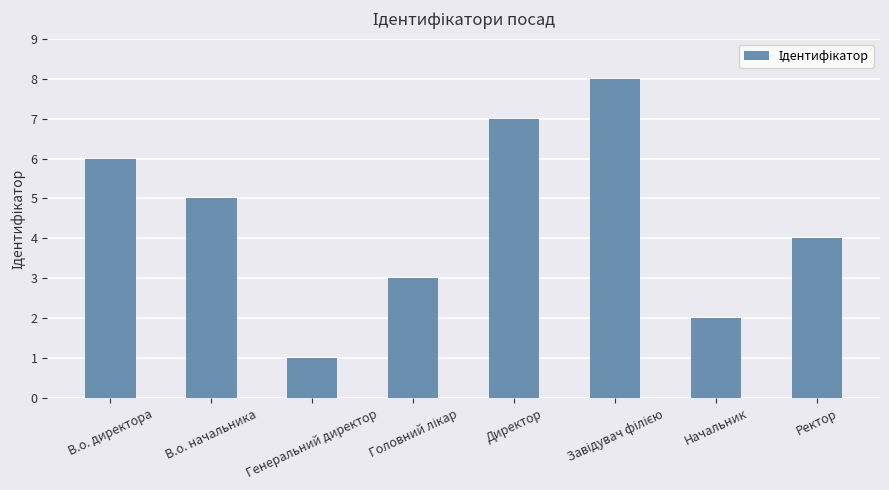

Which has a higher value, Директор or Ректор?

Директор